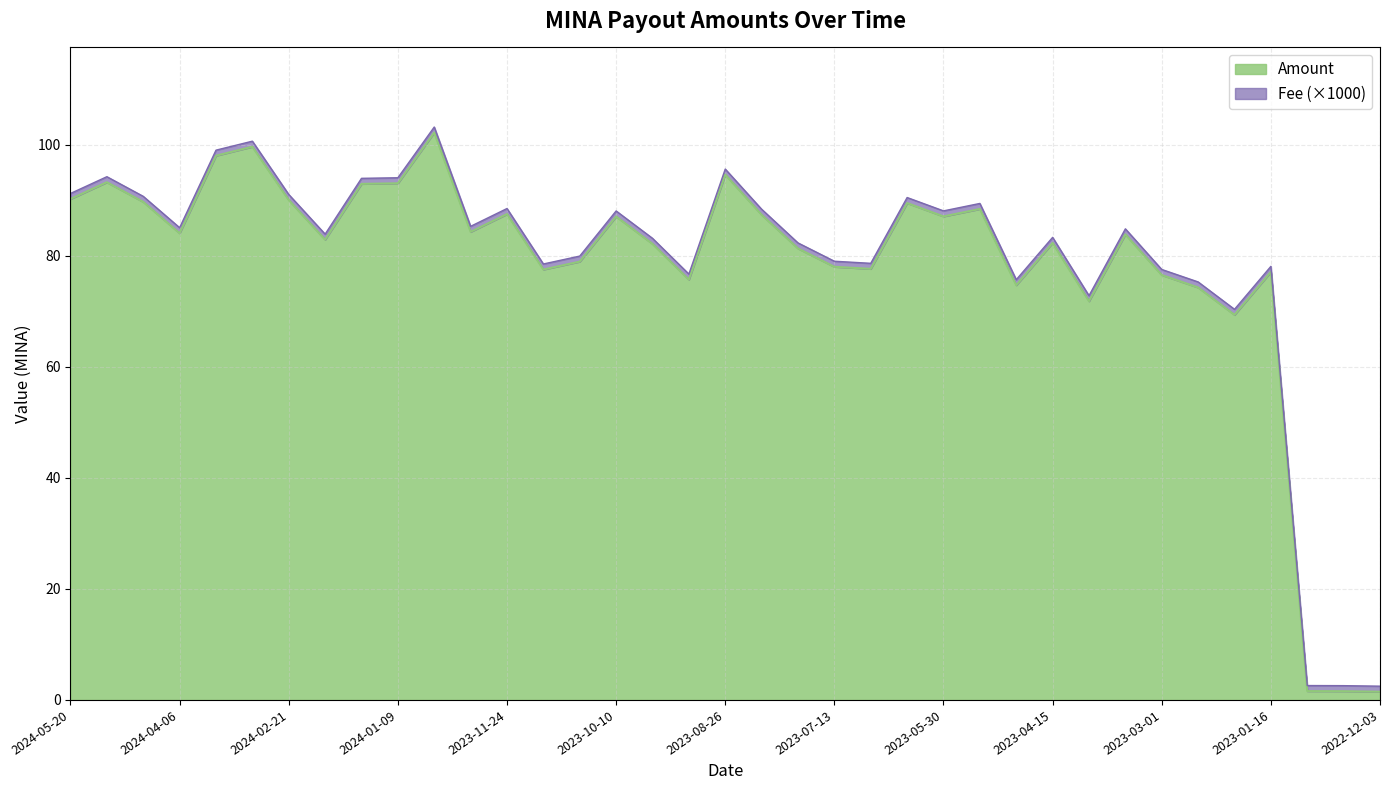

Which category has the highest value across all series?

2023-12-24